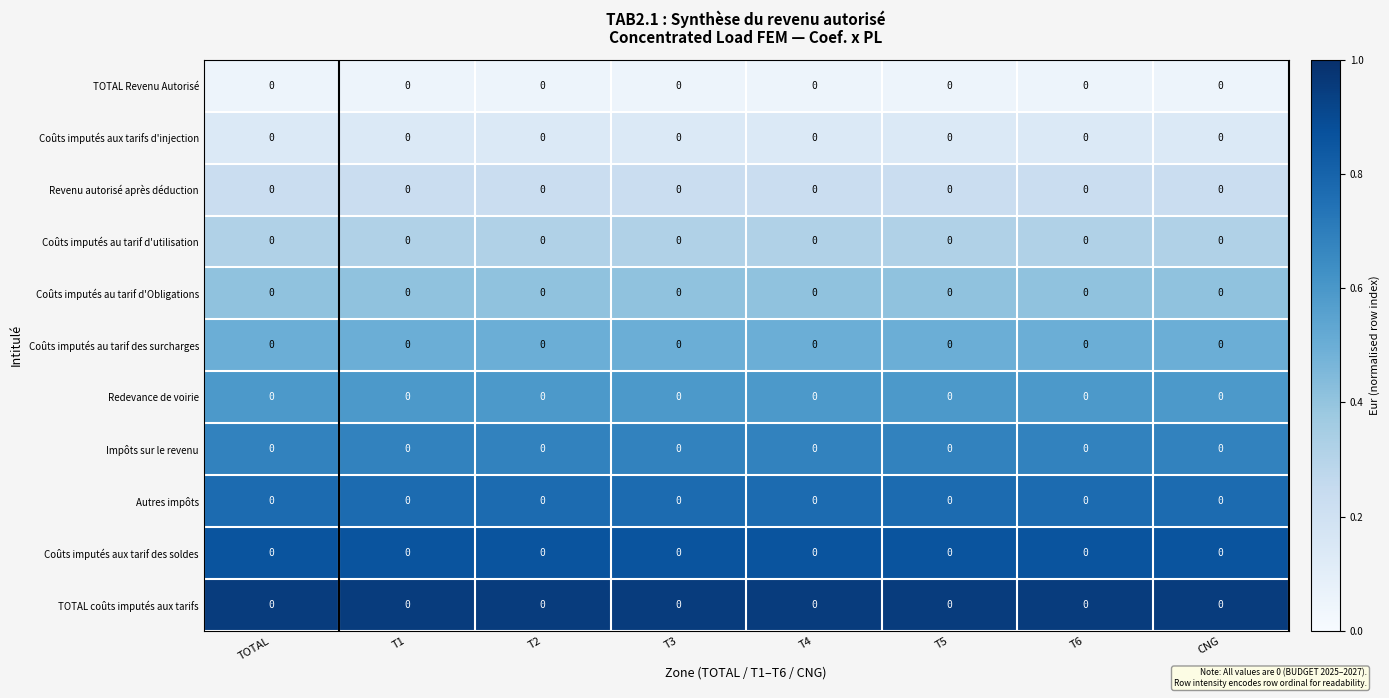

Is the value of Revenu autorisé après déduction at T5 greater than the value of Redevance de voirie at T3?

No